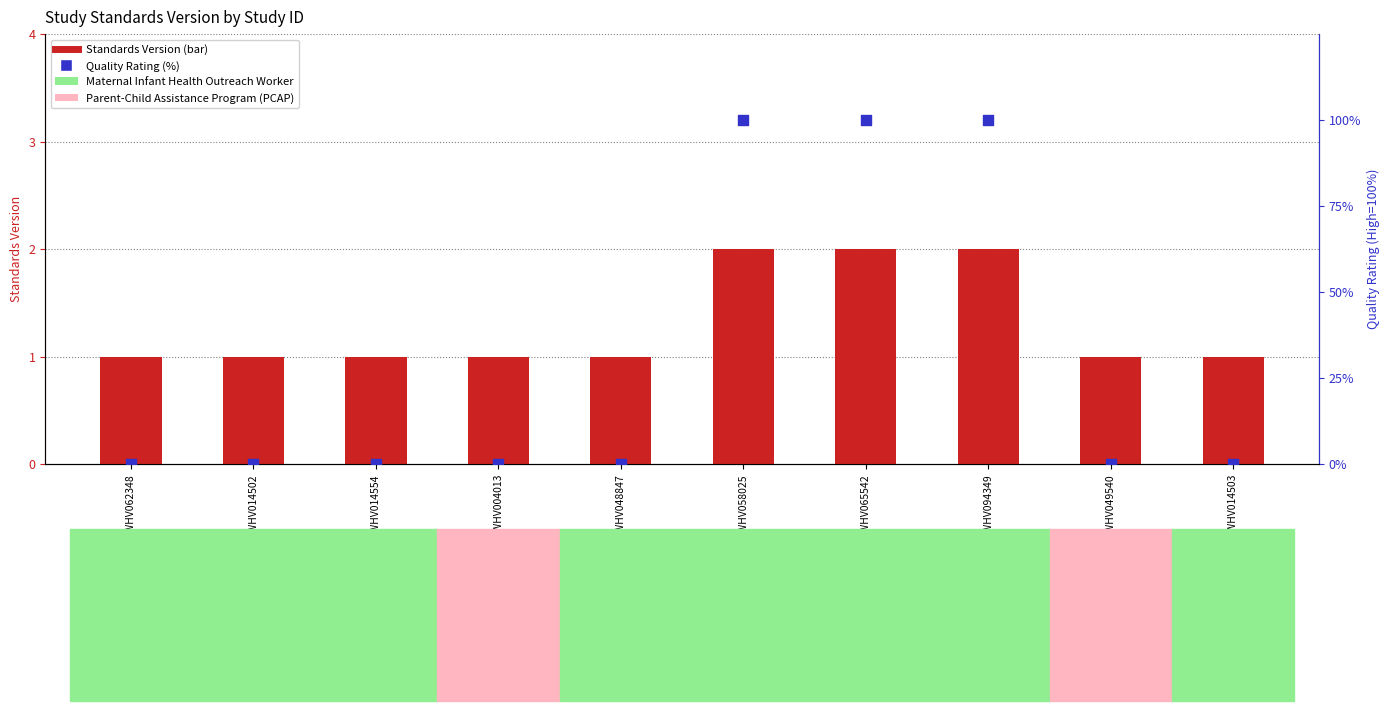

What is the total value across all series at WWHV014502?

1